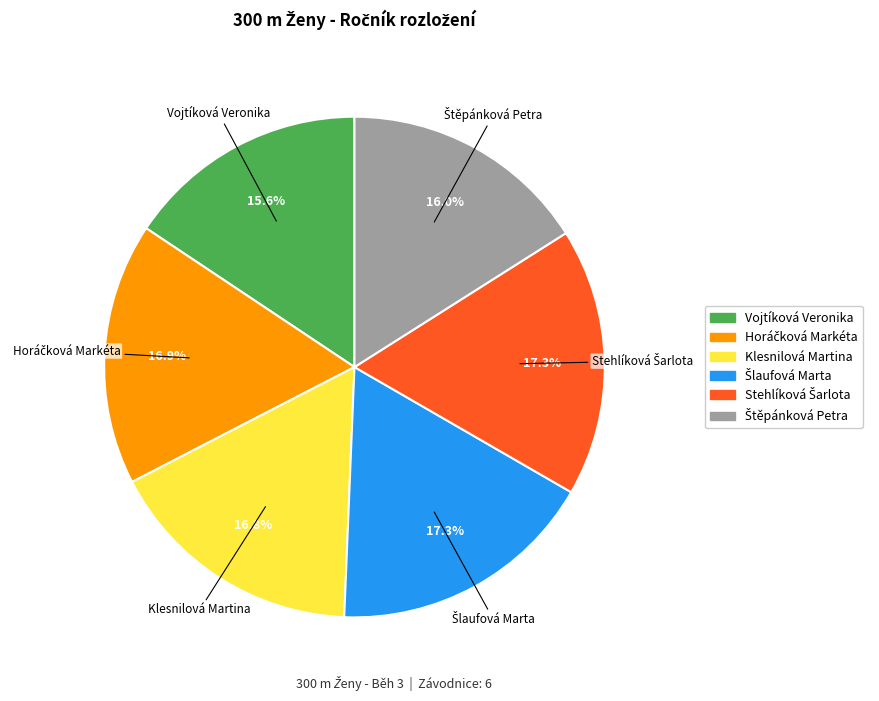

Is Vojtíková Veronika the majority of the pie?

No